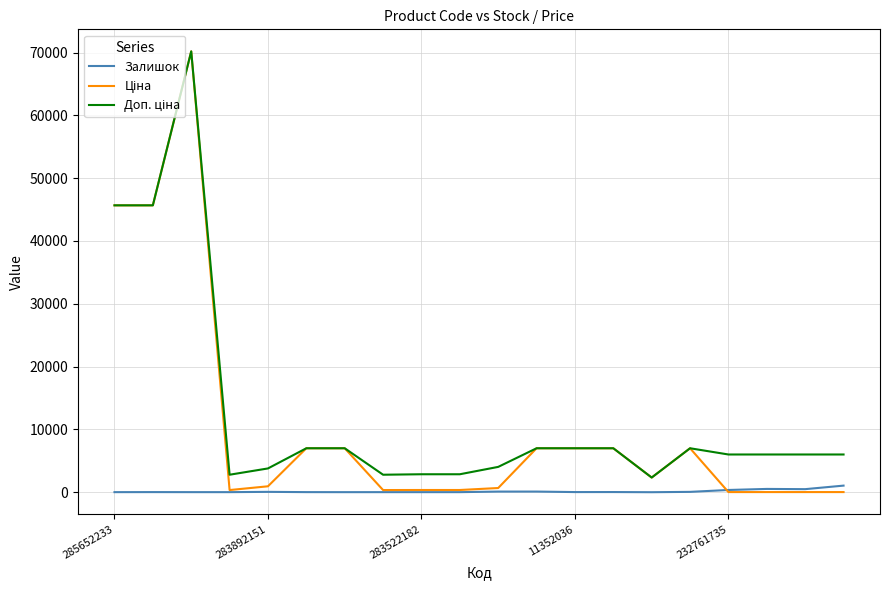

What is the greatest value displayed?

70181.6